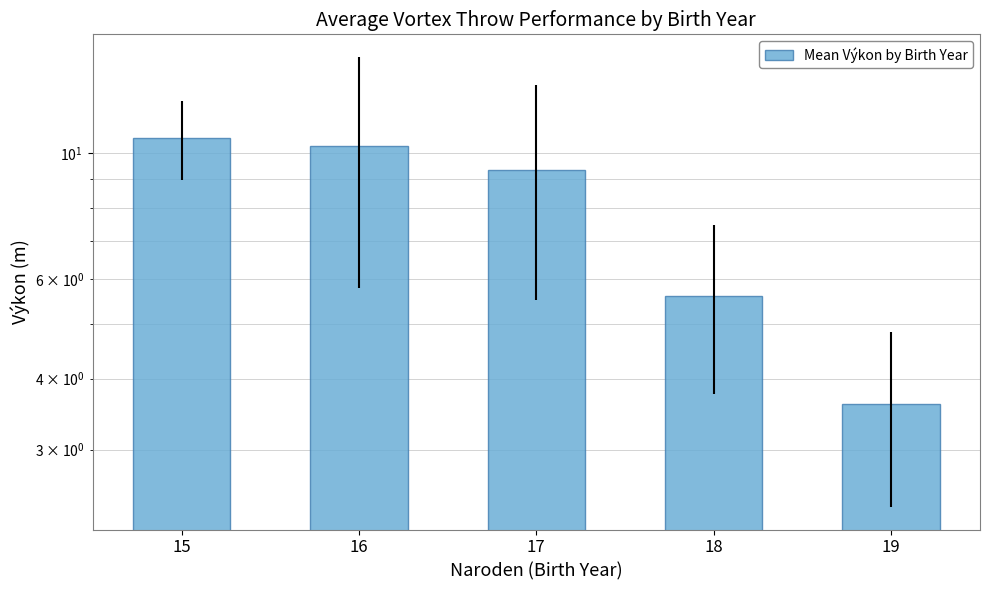

What is the change in value from 15 to 19?

-7.0